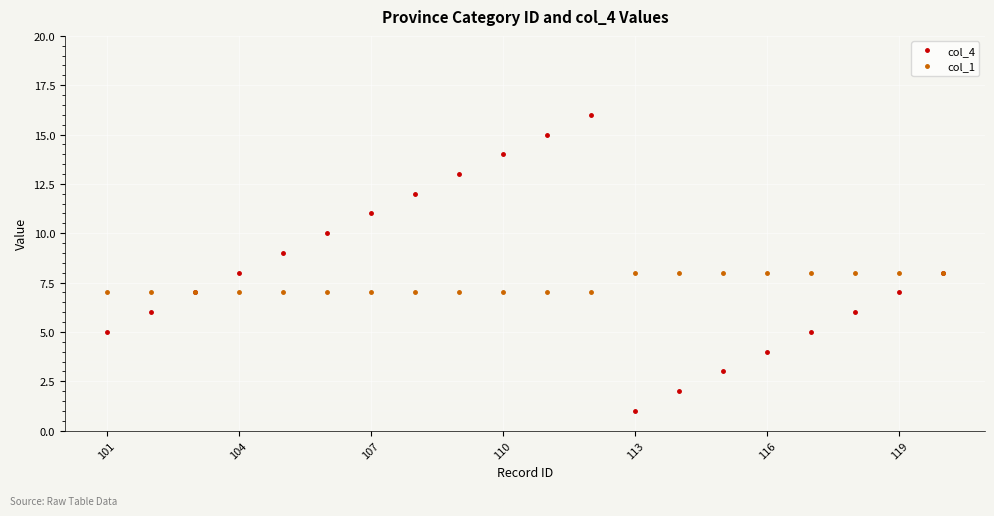

Which series has the widest spread of values?

col_4